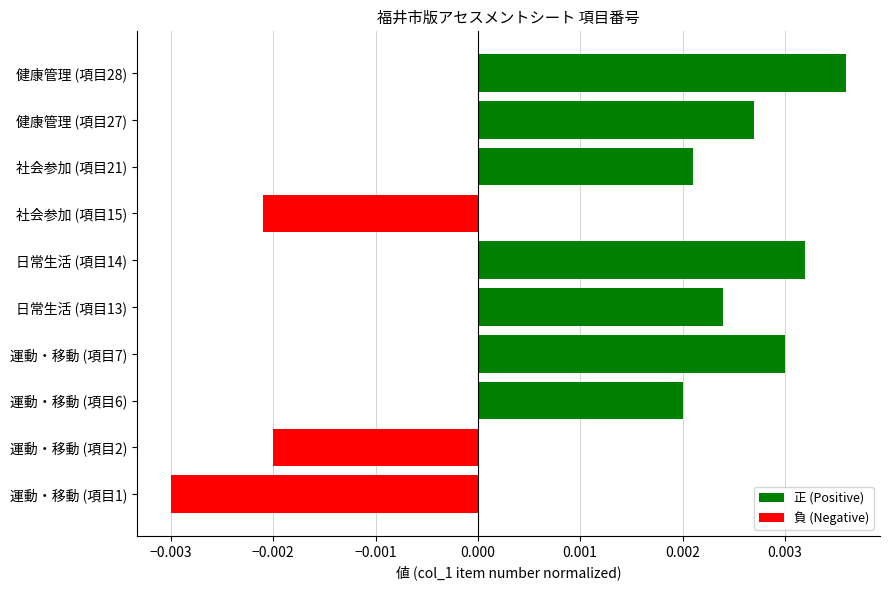

At which category does the chart reach its peak across all series?

健康管理 (項目28)